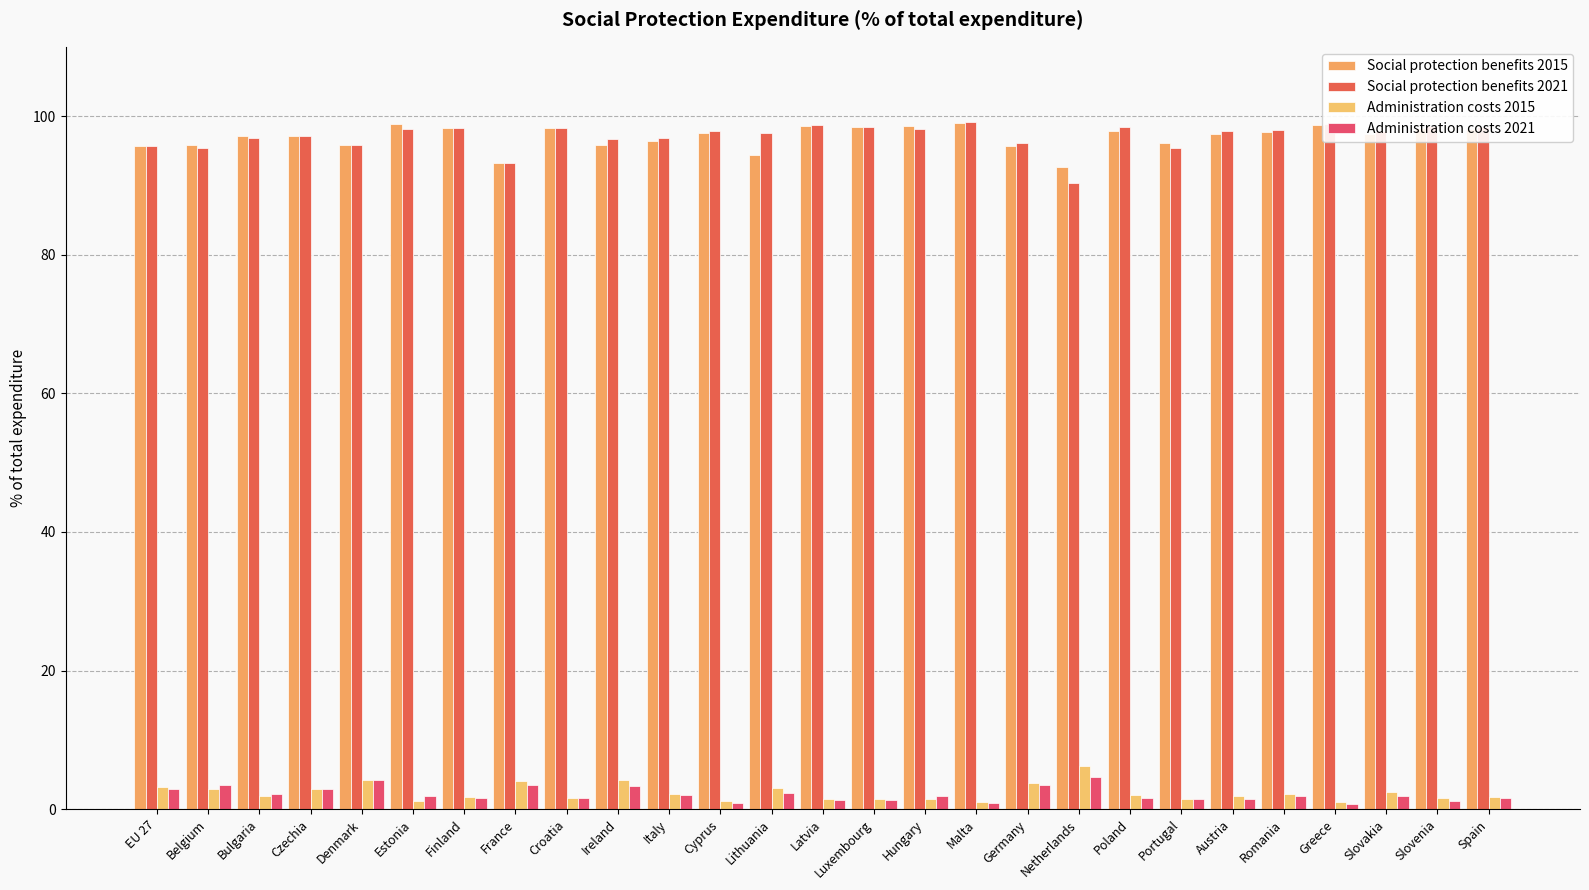

What is the total value across all series at Cyprus?

197.6